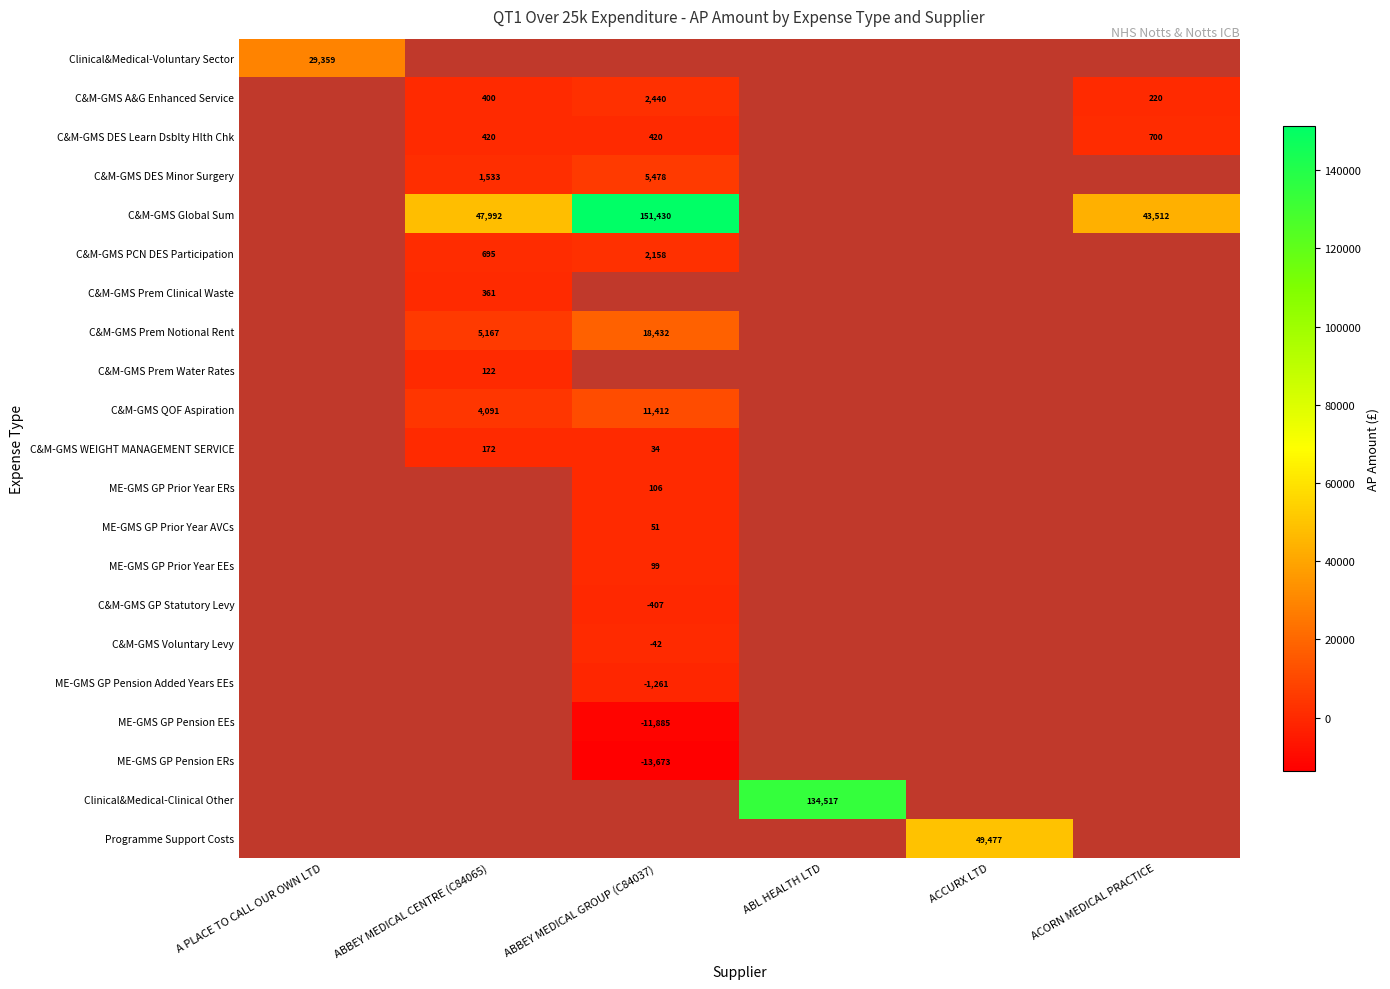

Rank the series at ABBEY MEDICAL CENTRE (C84065) from highest to lowest value.

Clinical&Medical-Voluntary Sector, C&M-GMS Global Sum, C&M-GMS Prem Notional Rent, C&M-GMS QOF Aspiration, C&M-GMS DES Minor Surgery, C&M-GMS PCN DES Participation, C&M-GMS DES Learn Dsblty Hlth Chk, C&M-GMS A&G Enhanced Service, C&M-GMS Prem Clinical Waste, C&M-GMS WEIGHT MANAGEMENT SERVICE, ME-GMS GP Prior Year ERs, ME-GMS GP Prior Year AVCs, ME-GMS GP Prior Year EEs, C&M-GMS GP Statutory Levy, C&M-GMS Voluntary Levy, ME-GMS GP Pension Added Years EEs, ME-GMS GP Pension EEs, ME-GMS GP Pension ERs, Clinical&Medical-Clinical Other, Programme Support Costs, C&M-GMS Prem Water Rates